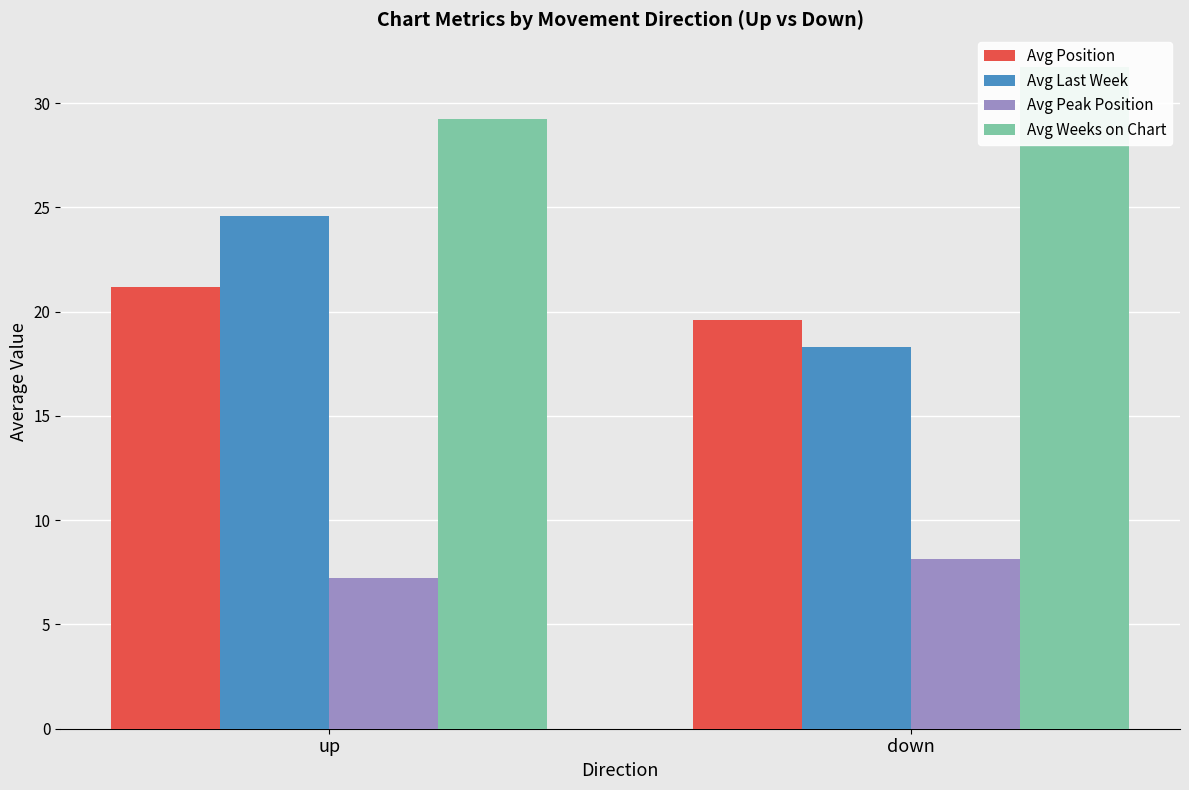

The value of Avg Peak Position at up is 12.9. True or false?

False